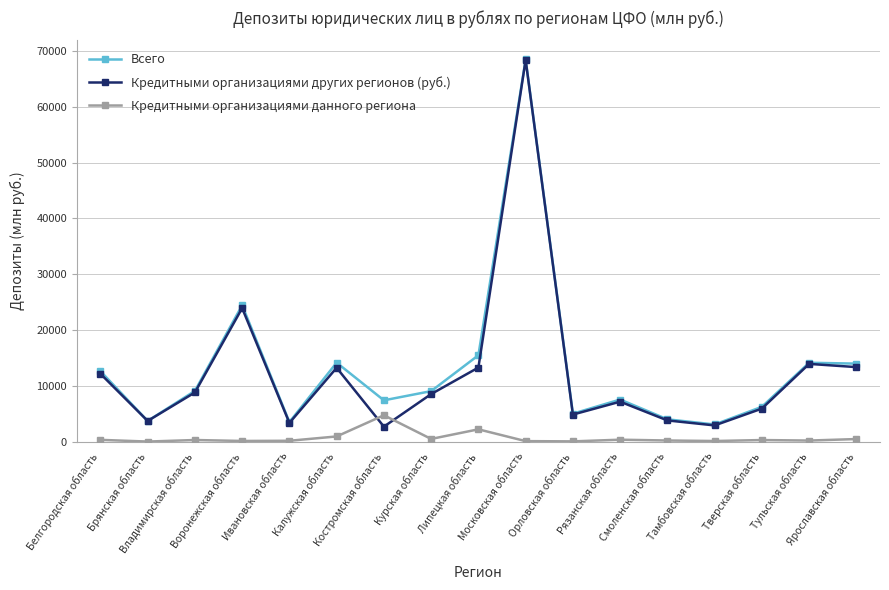

What is the maximum value shown in the chart?

68469